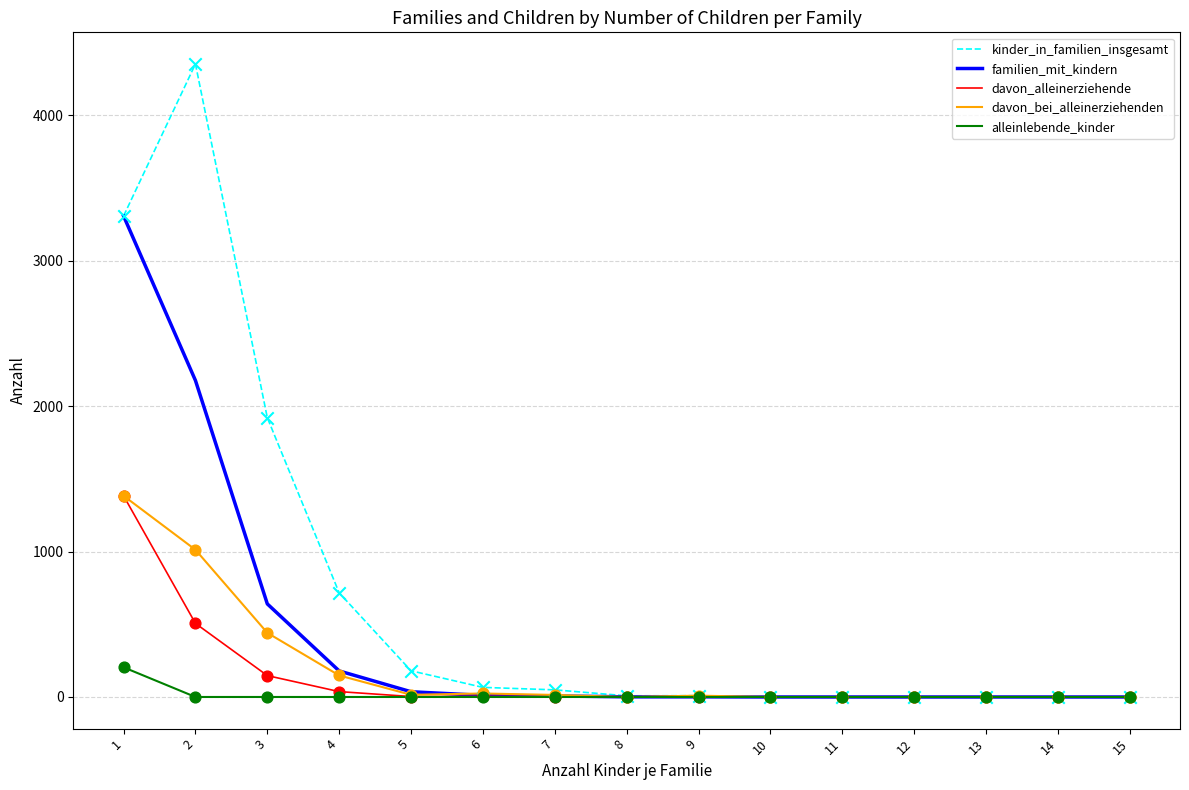

Which series has the largest range (max minus min)?

kinder_in_familien_insgesamt